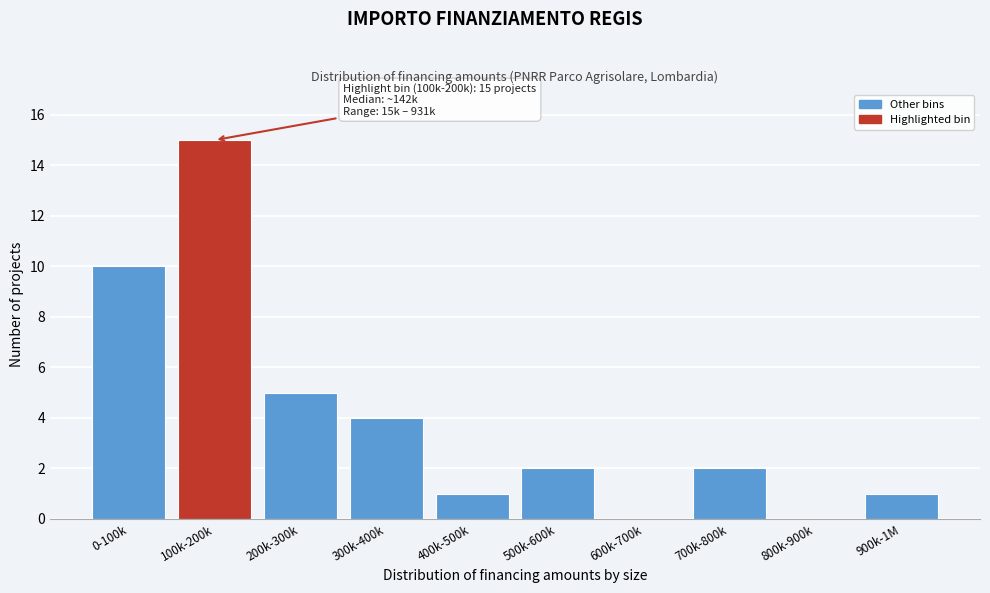

Reading right to left, list all the values displayed in this chart.

900k-1M=1	800k-900k=0	700k-800k=2	600k-700k=0	500k-600k=2	400k-500k=1	300k-400k=4	200k-300k=5	100k-200k=15	0-100k=10